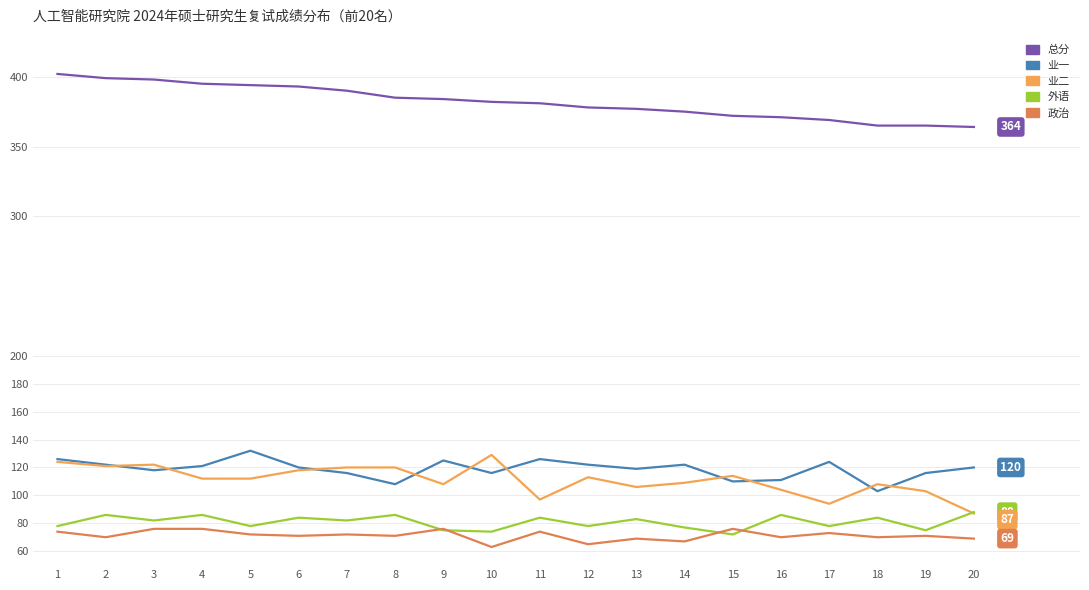

Is the value of 总分 at 12 greater than the value of 业一 at 13?

Yes